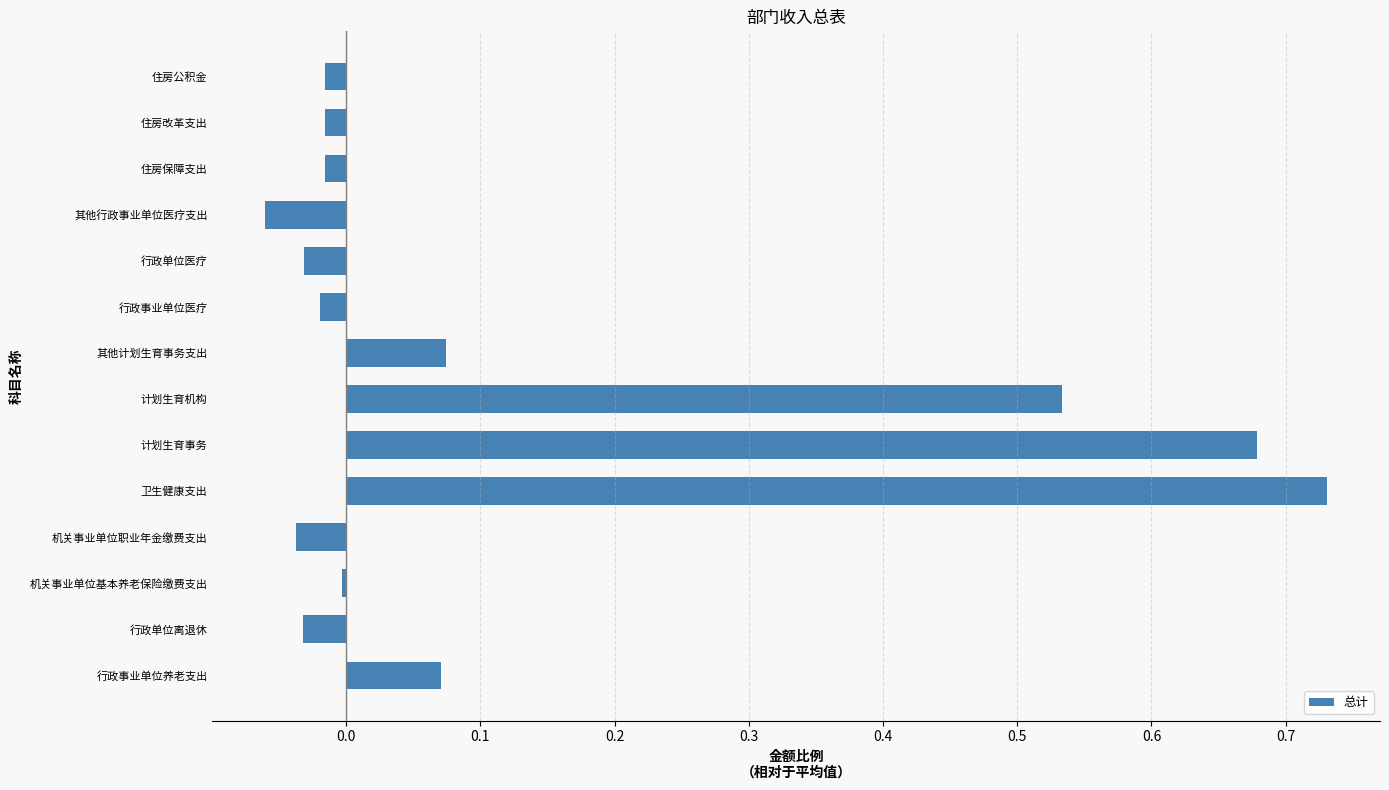

Is it true that the value at 行政单位离退休 is -0.0?

True